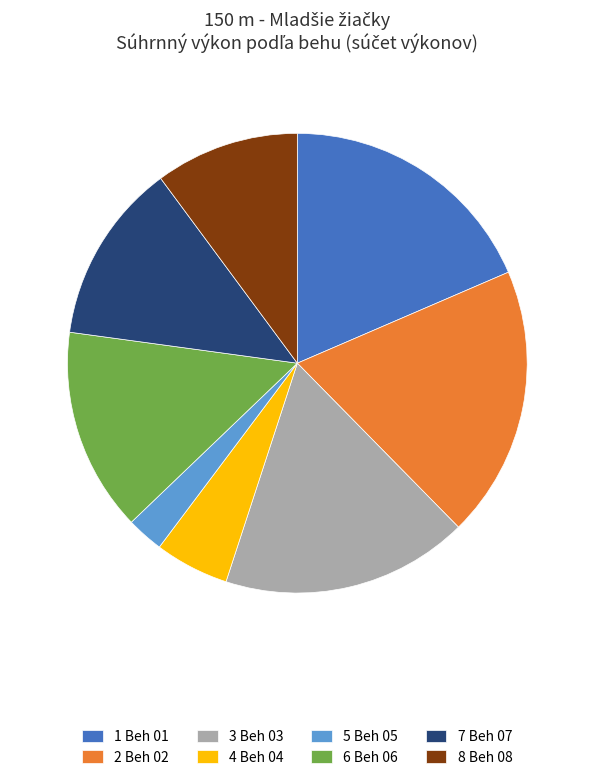

Between 3 Beh 03 and 4 Beh 04, which is larger?

3 Beh 03